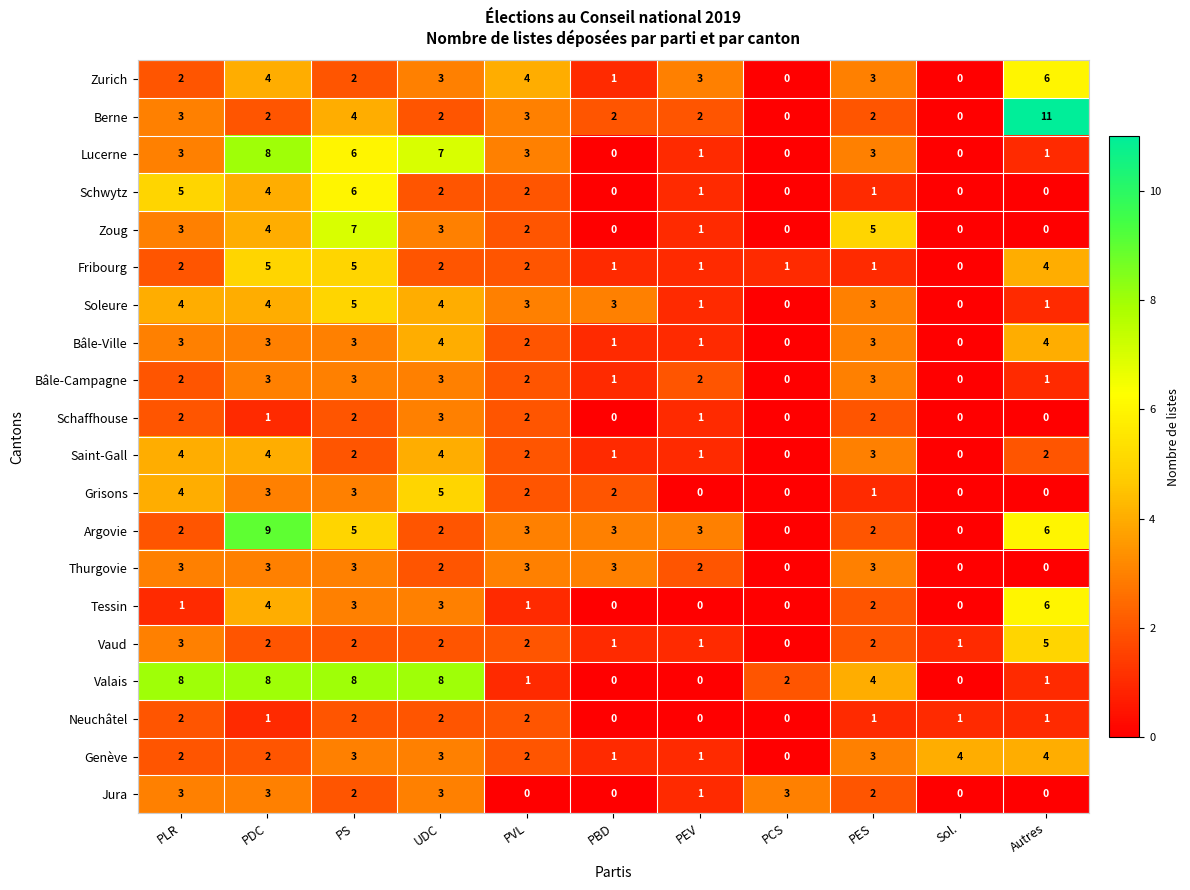

How many values in Argovie are above zero?

9